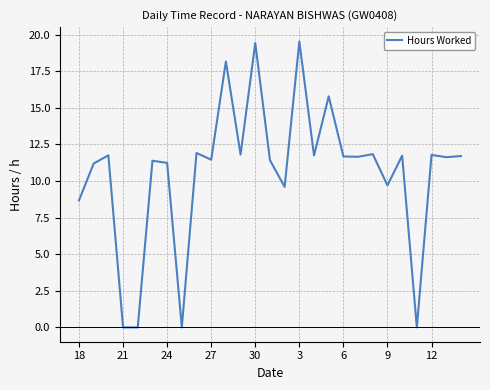

What is the maximum value shown in the chart?

19.5